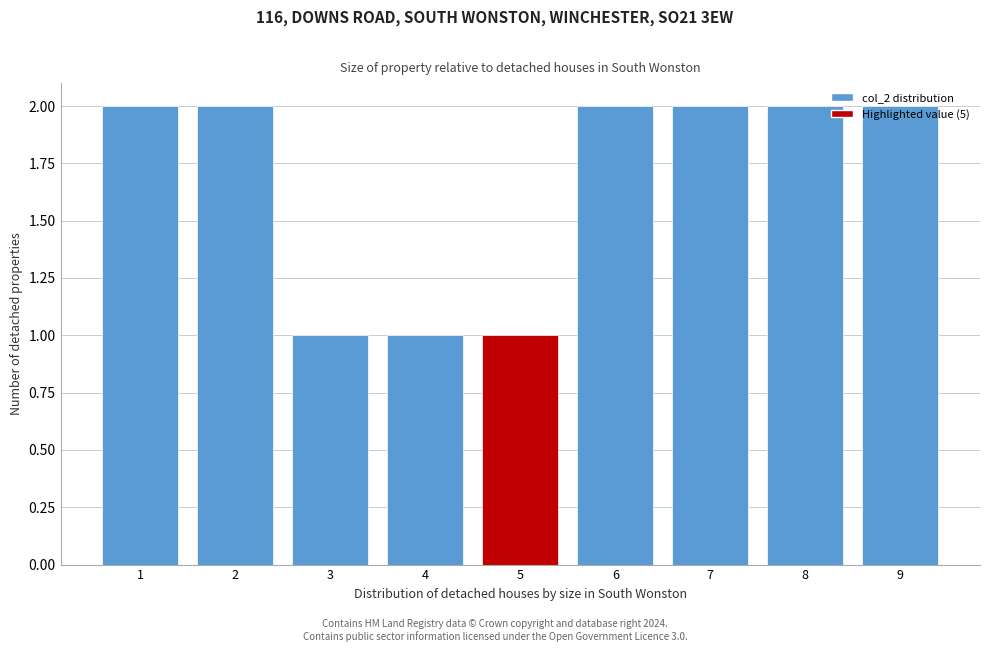

What is the value of the 4th bar from the left?

1